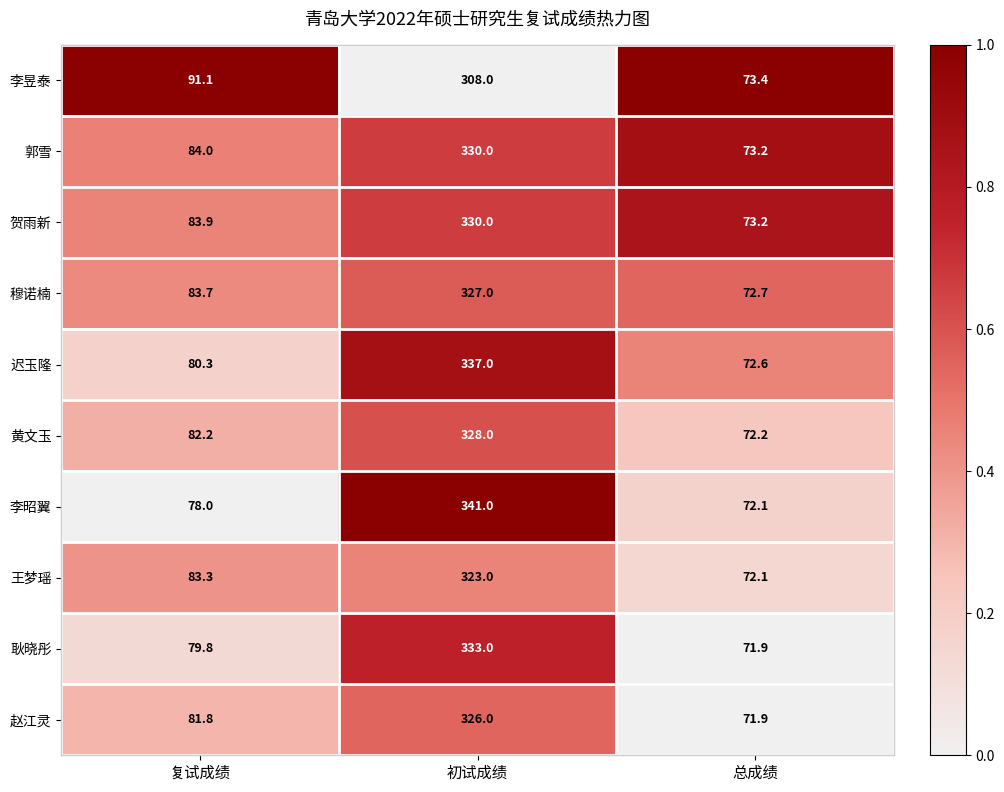

What is the spread (max minus min) of values at 总成绩?

1.5